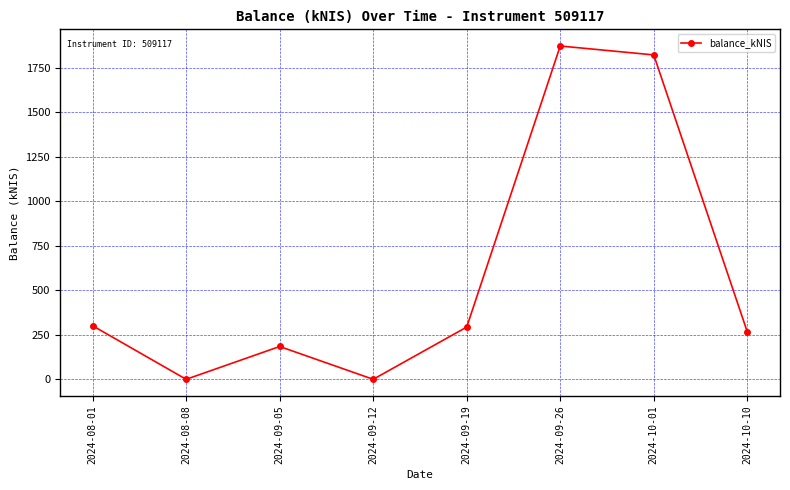

The value at 2024-08-01 is 300.6. True or false?

True